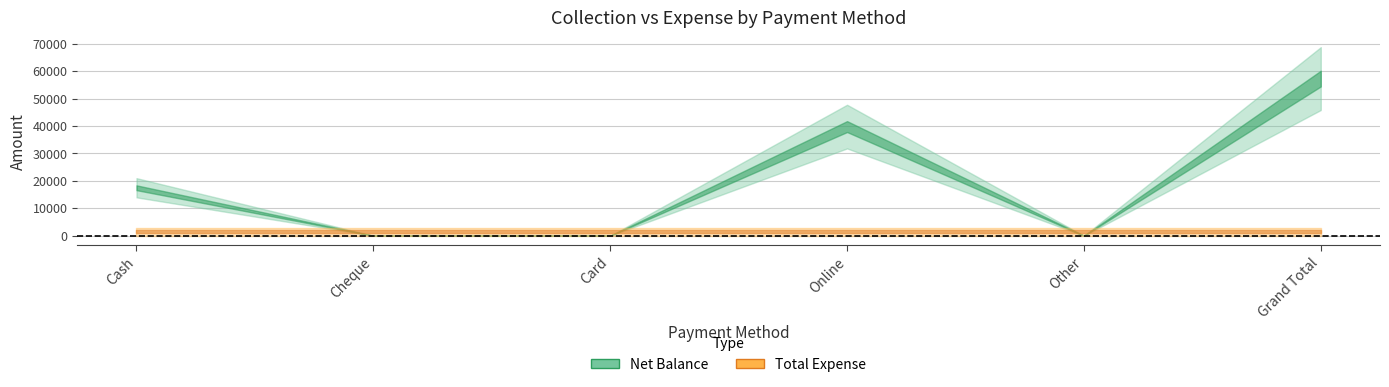

What is the label of the 3rd point from the right?

Online